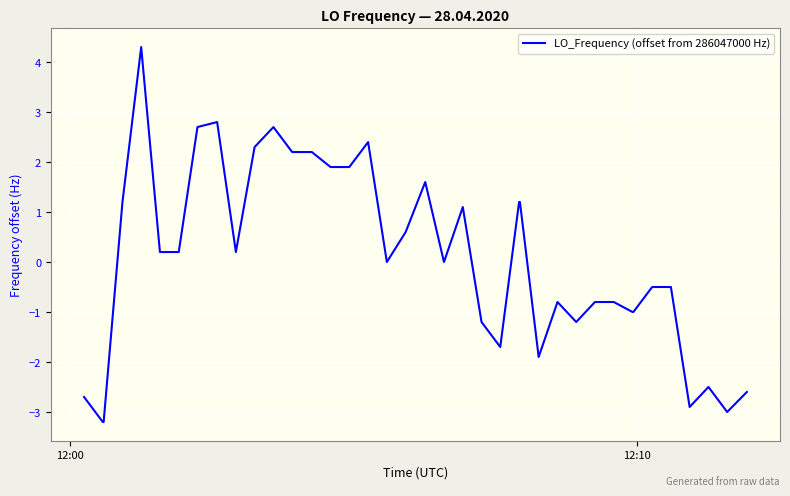

What is the minimum value shown in the chart?

-3.2